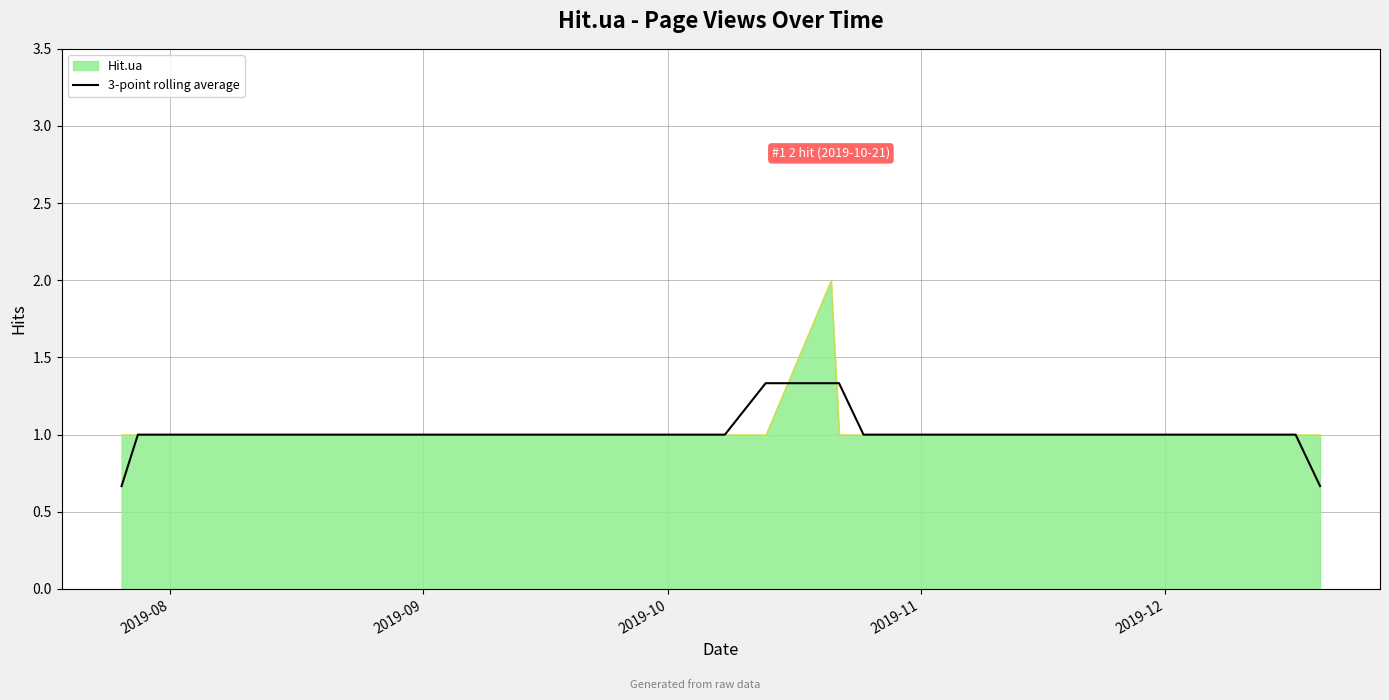

What is the highest value of the 3-point rolling average series?

1.3